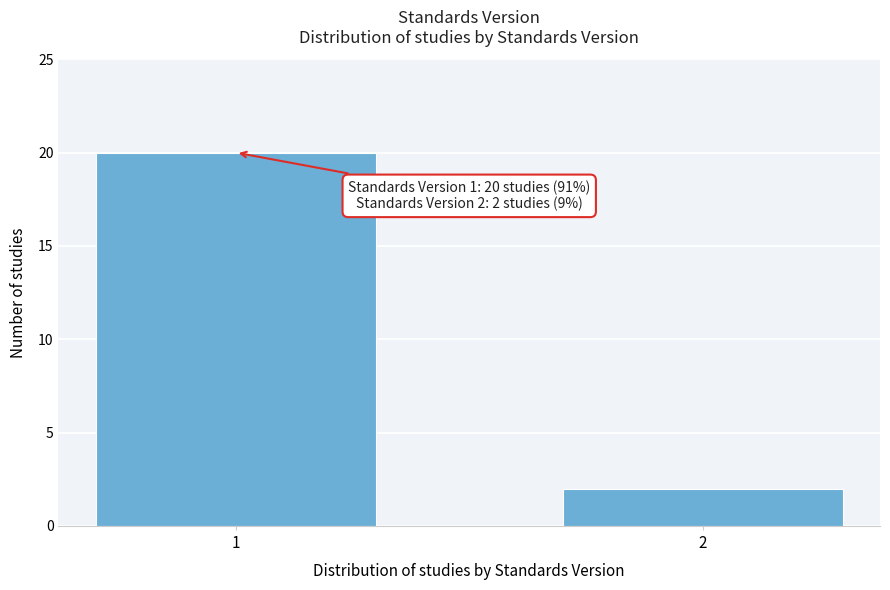

Reading right to left, list all the values displayed in this chart.

2=2	1=20